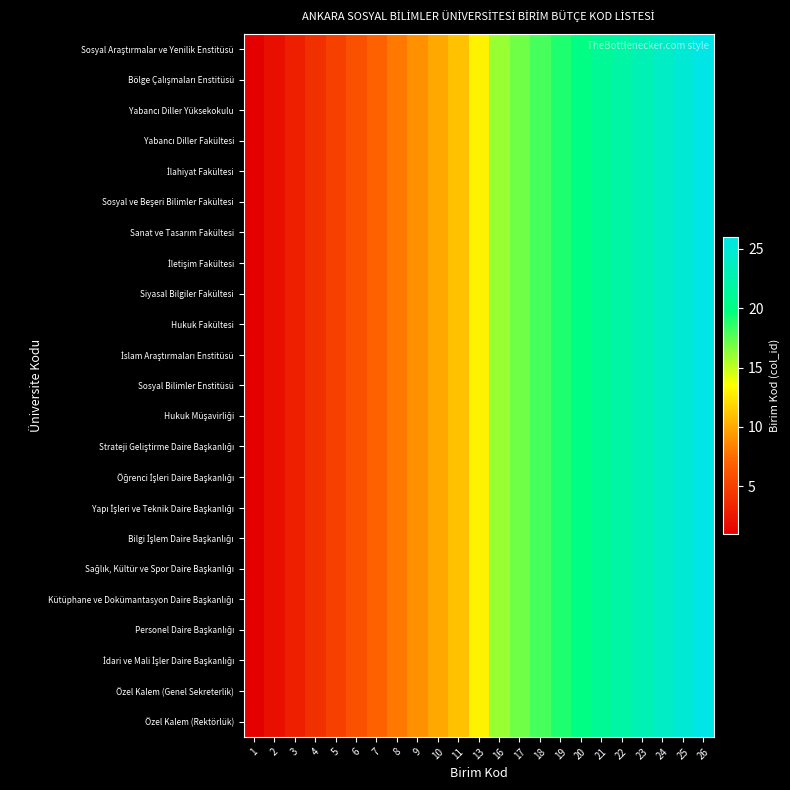

What is the total value across all series at 16?

368